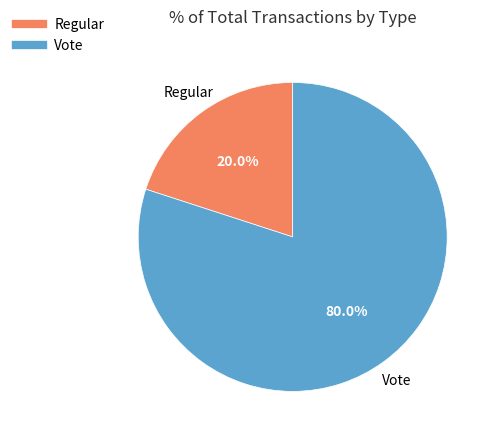

Is Regular the majority of the pie?

No